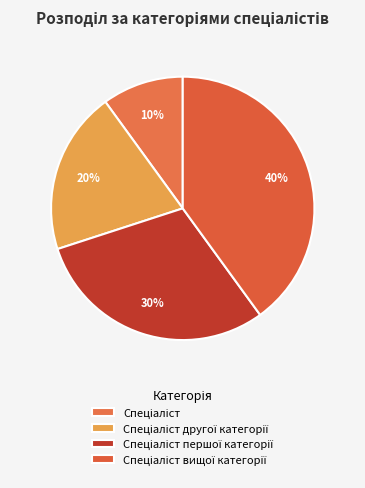

How many segments does this pie chart have?

4